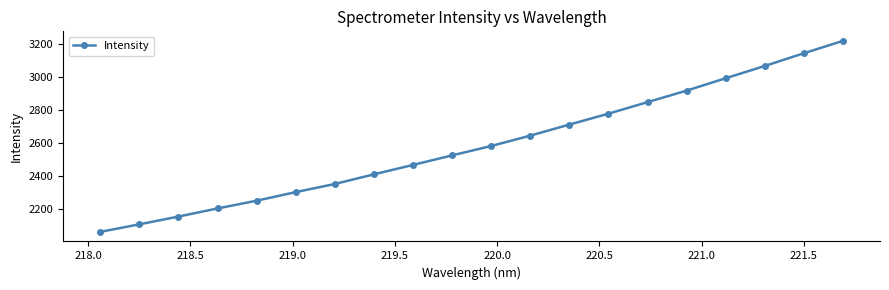

What is the average value?

2588.8